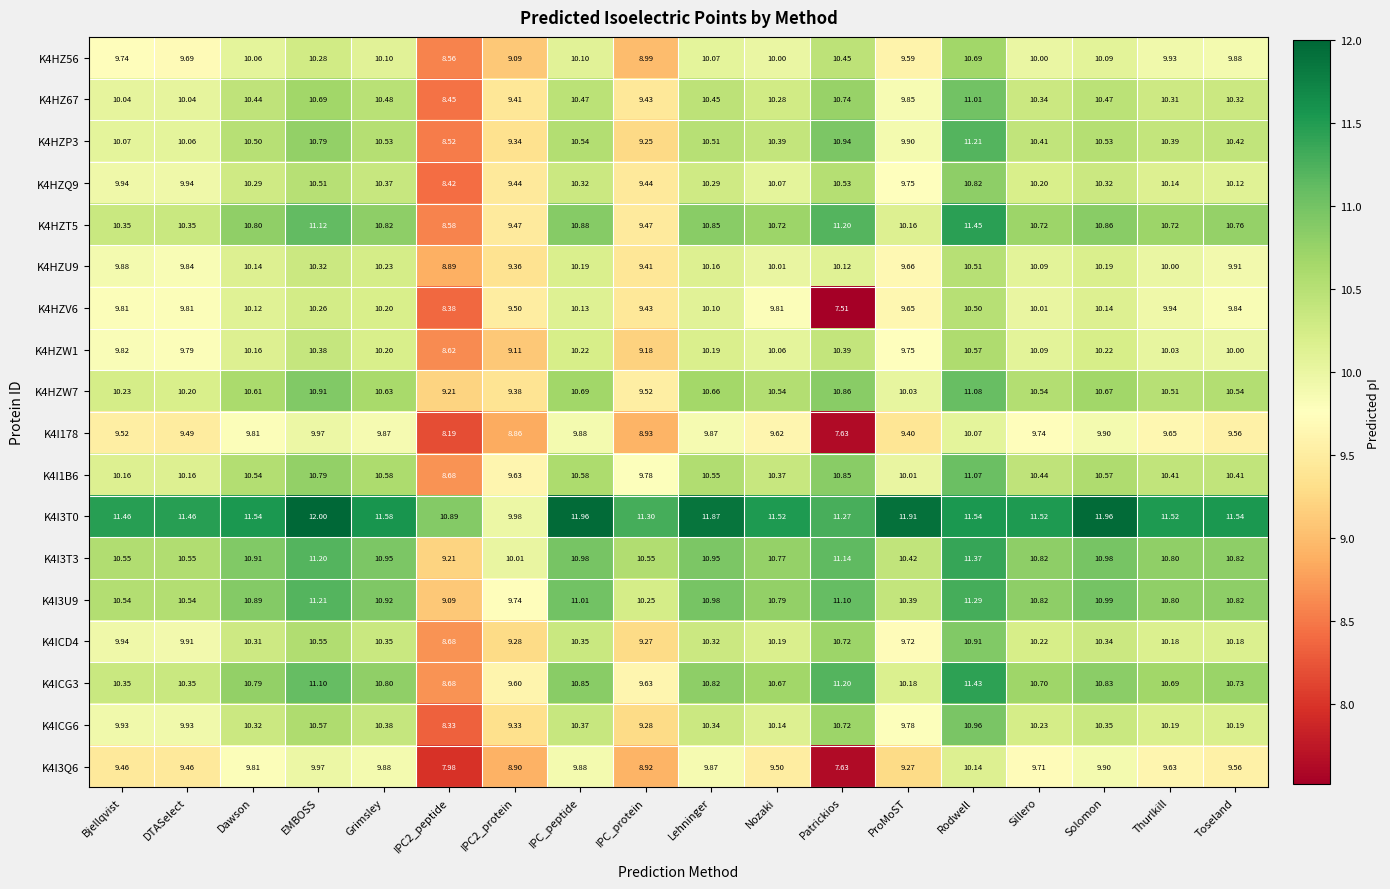

Rank the series by their maximum value, from highest to lowest.

K4I3T0, K4HZT5, K4ICG3, K4I3T3, K4I3U9, K4HZP3, K4HZW7, K4I1B6, K4HZ67, K4ICG6, K4ICD4, K4HZQ9, K4HZ56, K4HZW1, K4HZU9, K4HZV6, K4I3Q6, K4I178